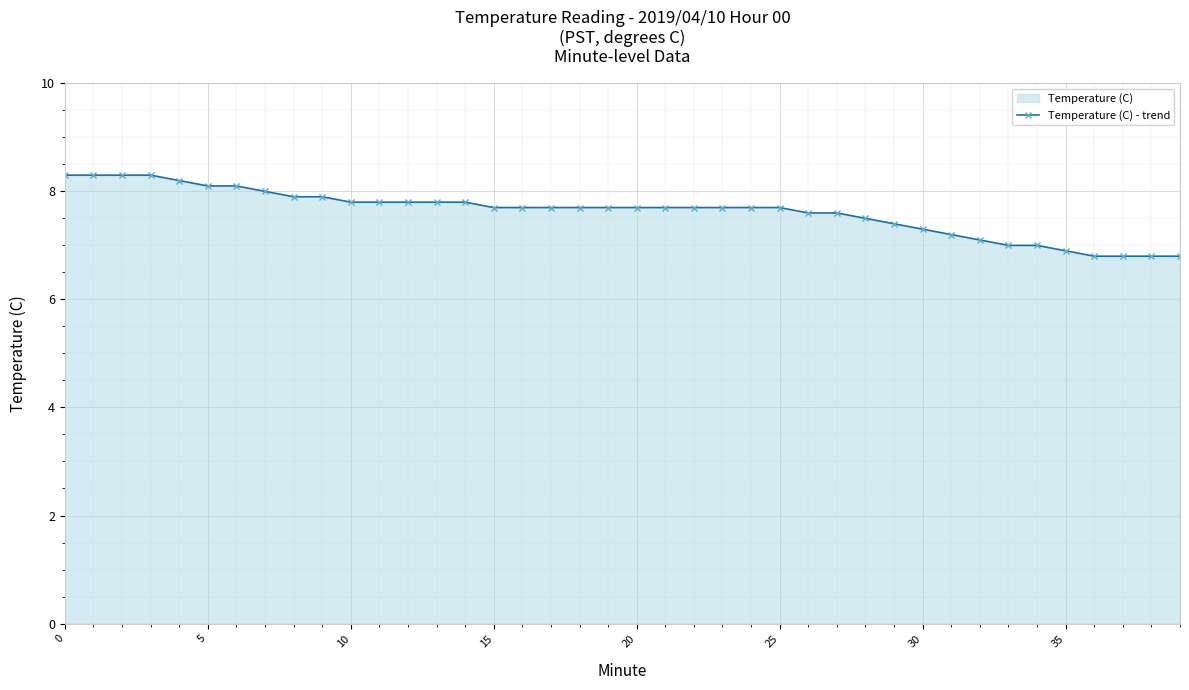

Is it true that the value at 20 is 5.2?

False